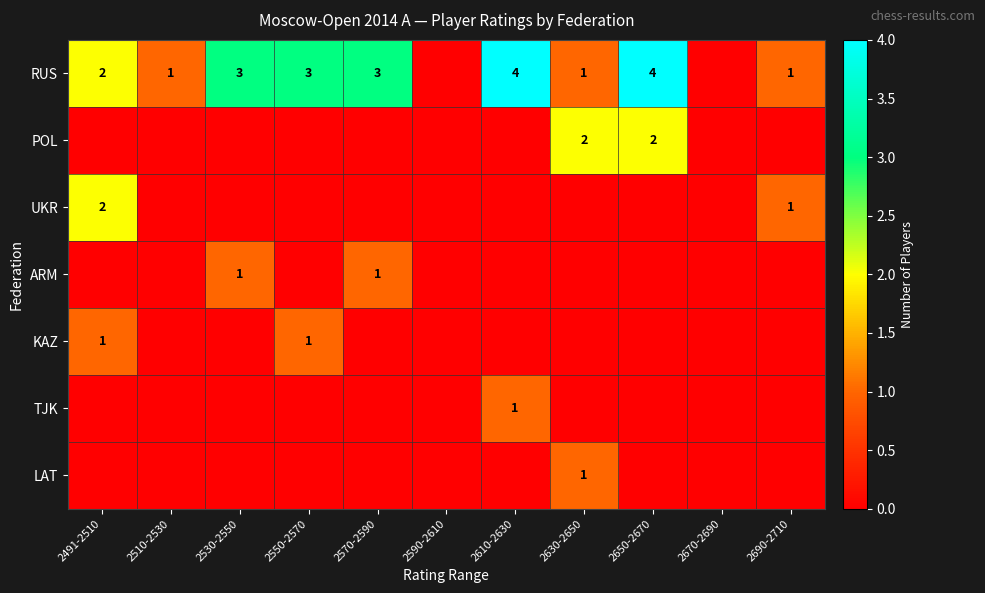

Is it true that RUS equals 1 at 2550-2570?

False